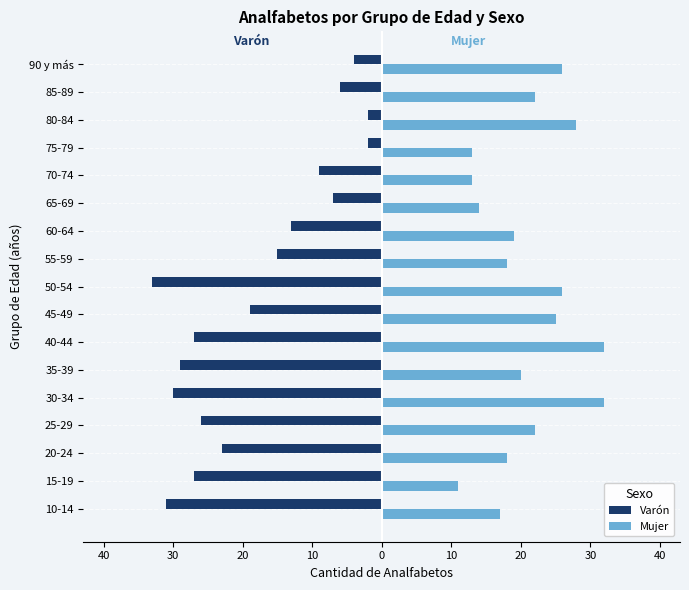

What are all the series names shown in the legend?

Varón, Mujer